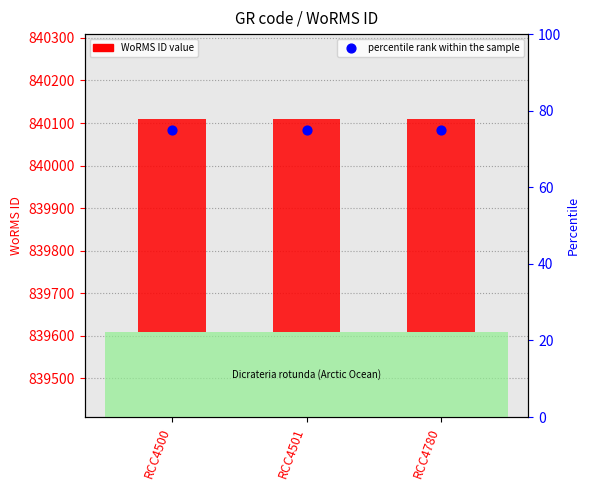

Is the value of WoRMS ID value at RCC4501 greater than the value of percentile rank within the sample at RCC4500?

Yes